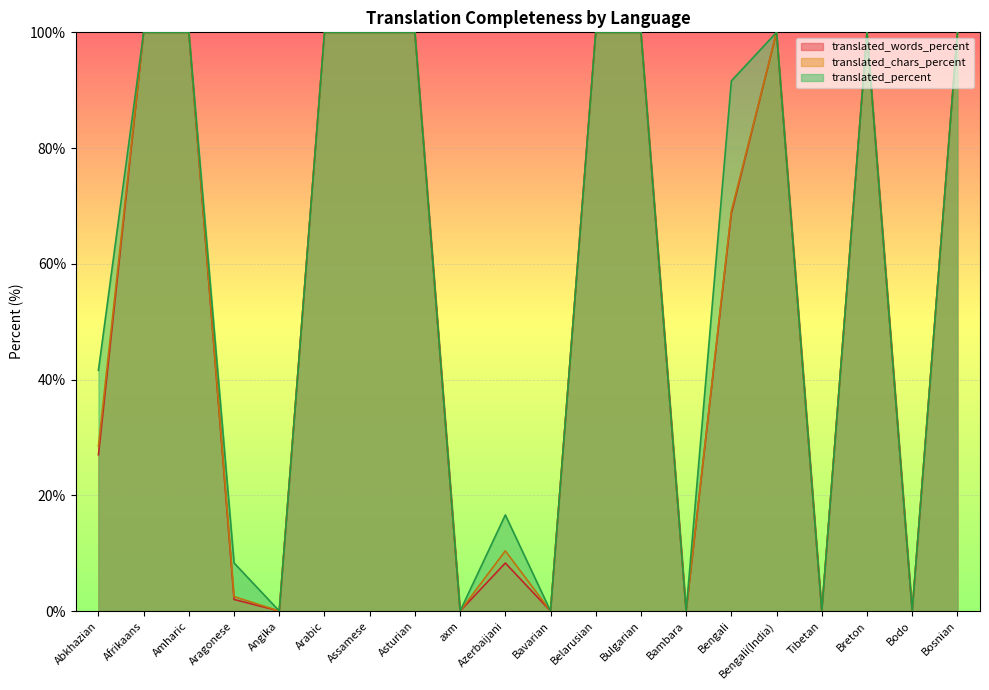

How many values in the translated_percent series are below 100?

10